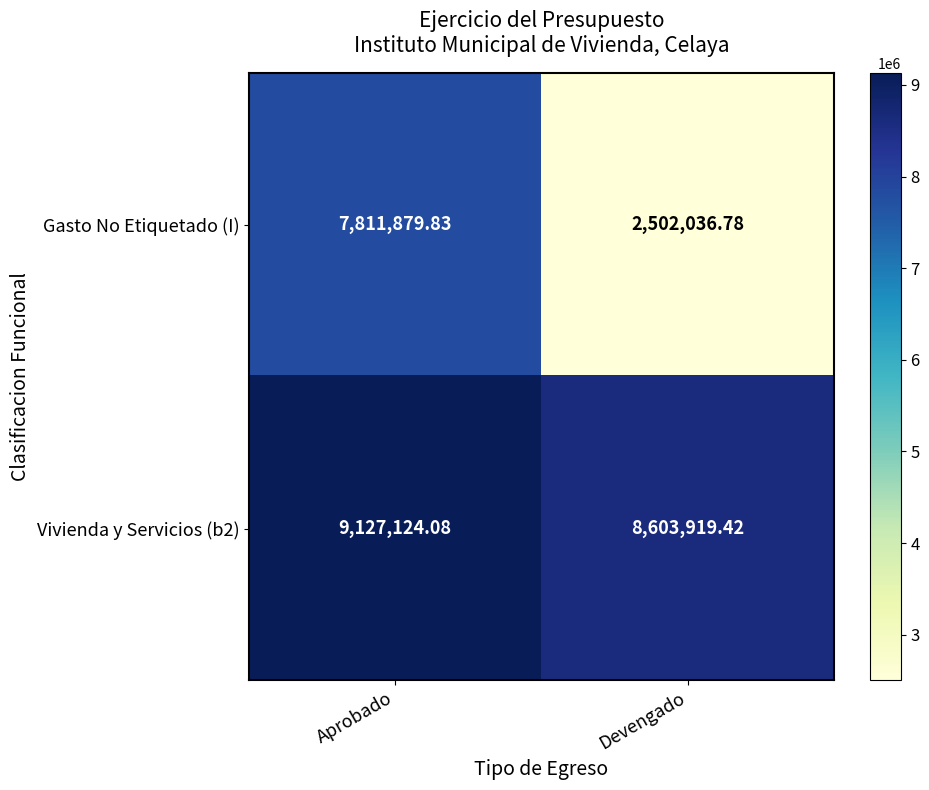

Which series changed the most between Aprobado and Devengado?

Gasto No Etiquetado (I)